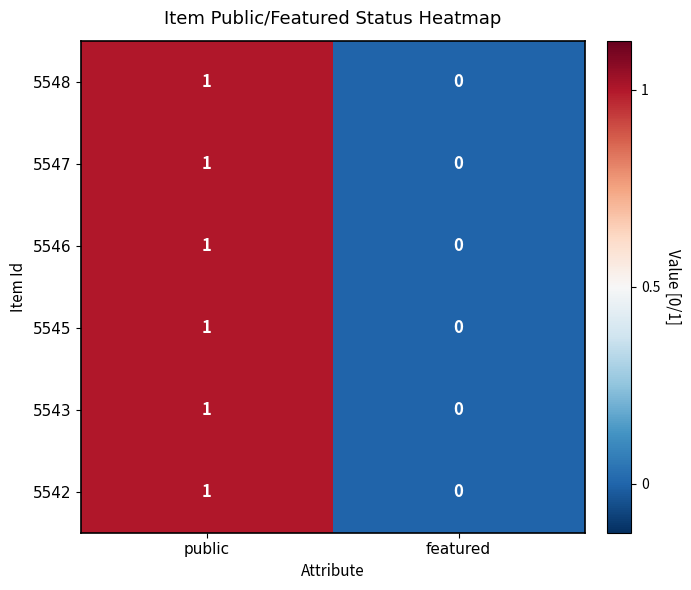

How many data points does each series have?

2